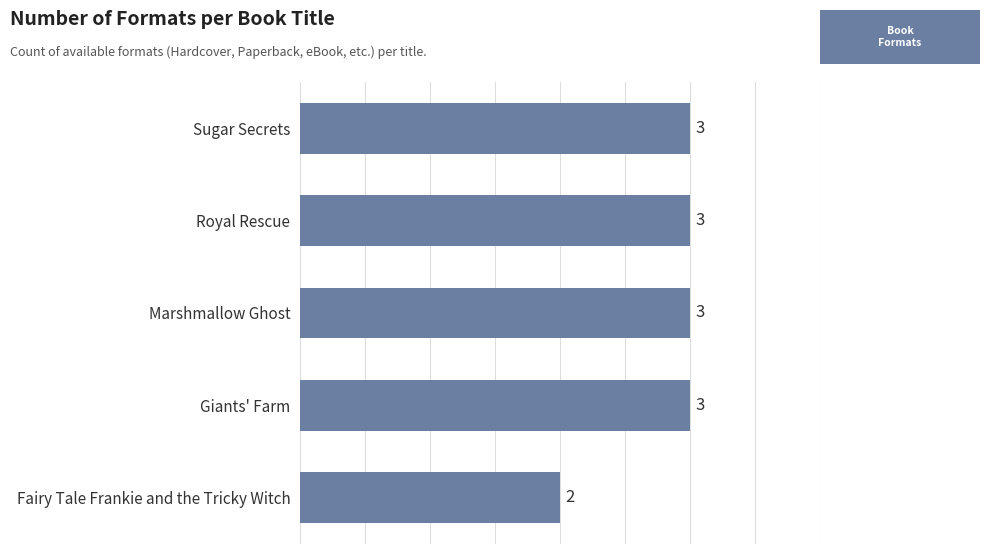

At which category does the chart reach its minimum across all series?

Fairy Tale Frankie and the Tricky Witch